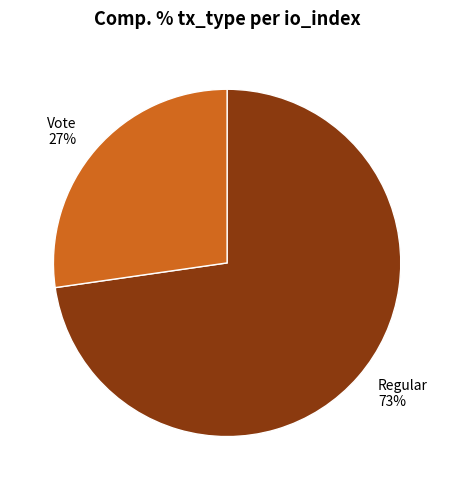

Which category accounts for the majority?

Regular